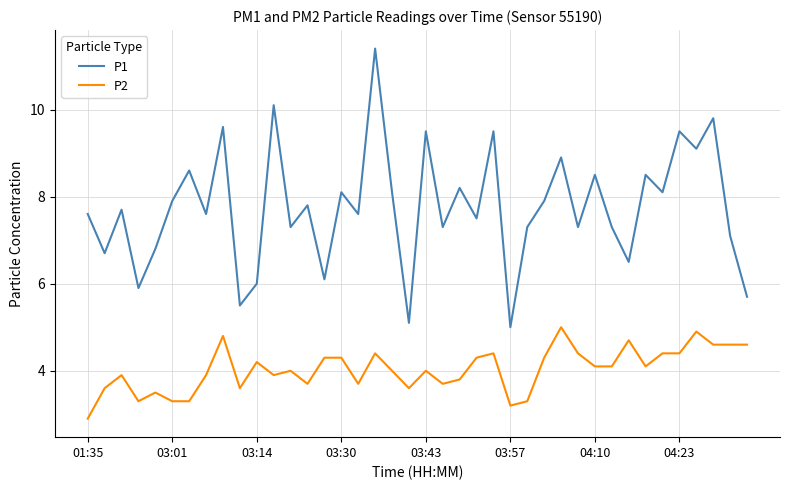

True or false: P1 and P2 cross at least once.

False